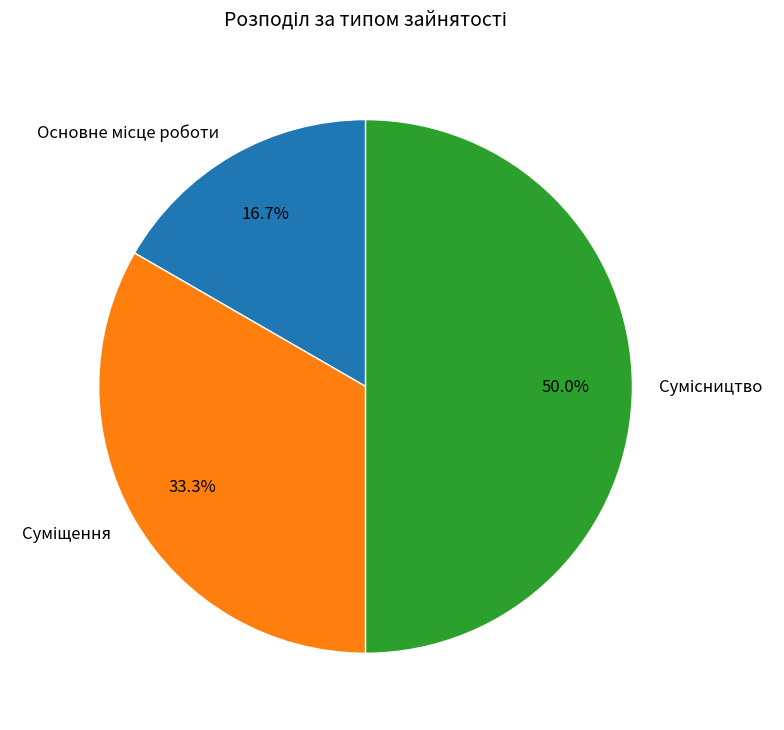

To the nearest percent, what is the combined percentage of Основне місце роботи and Сумісництво?

67%